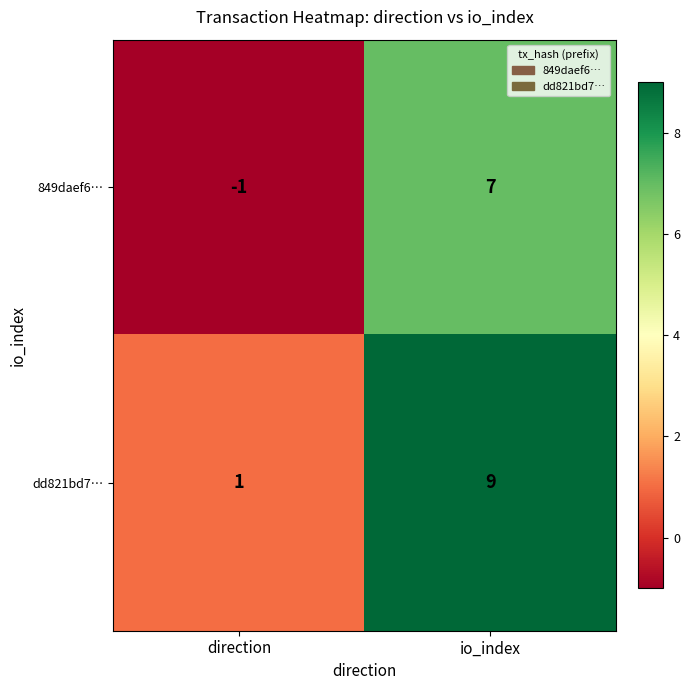

What is the average value of the dd821bd7… series?

5